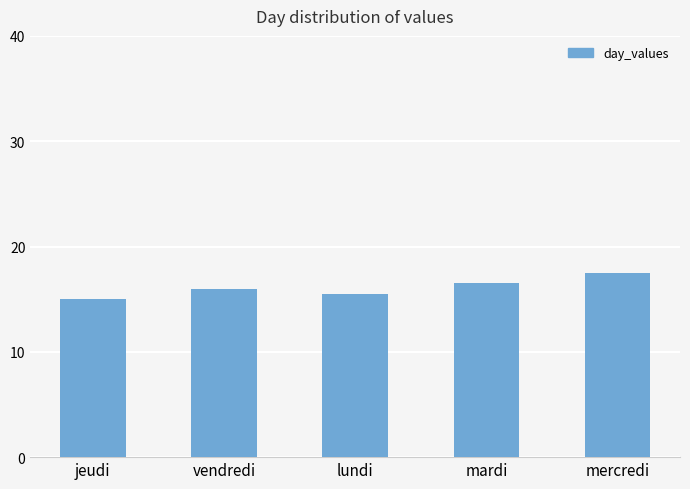

Reading left to right, extract all data points from this chart.

15.0	16.0	15.5	16.5	17.5